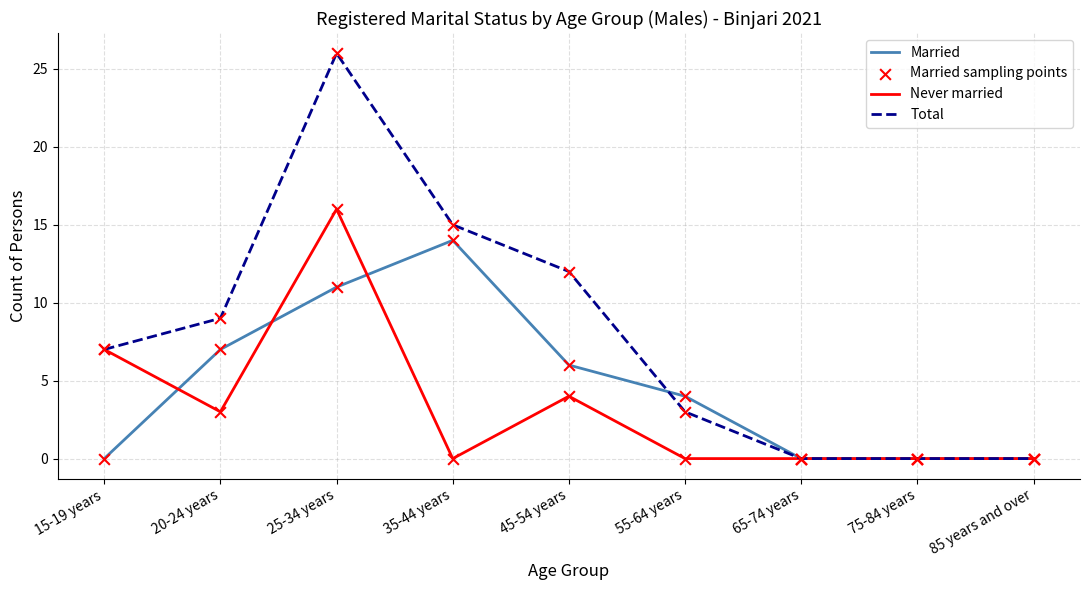

Which series has the largest total across all categories?

Total